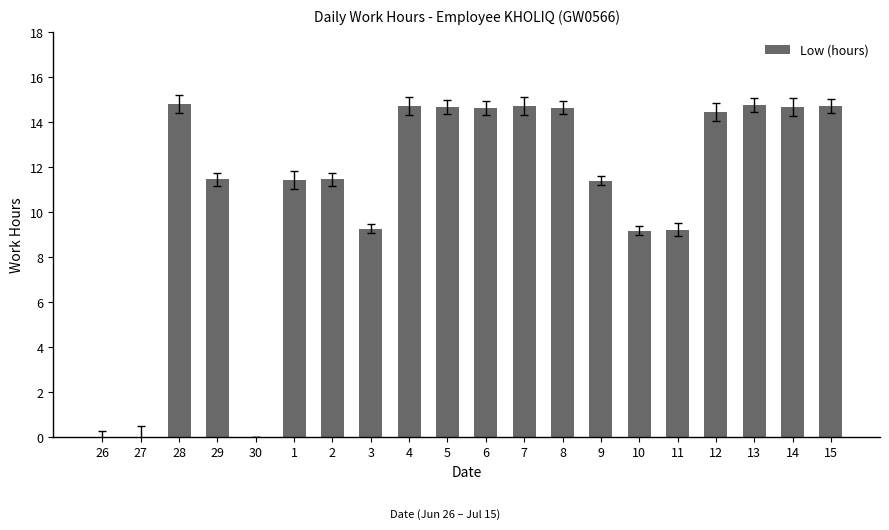

Which has a higher value, 14 or 1?

14